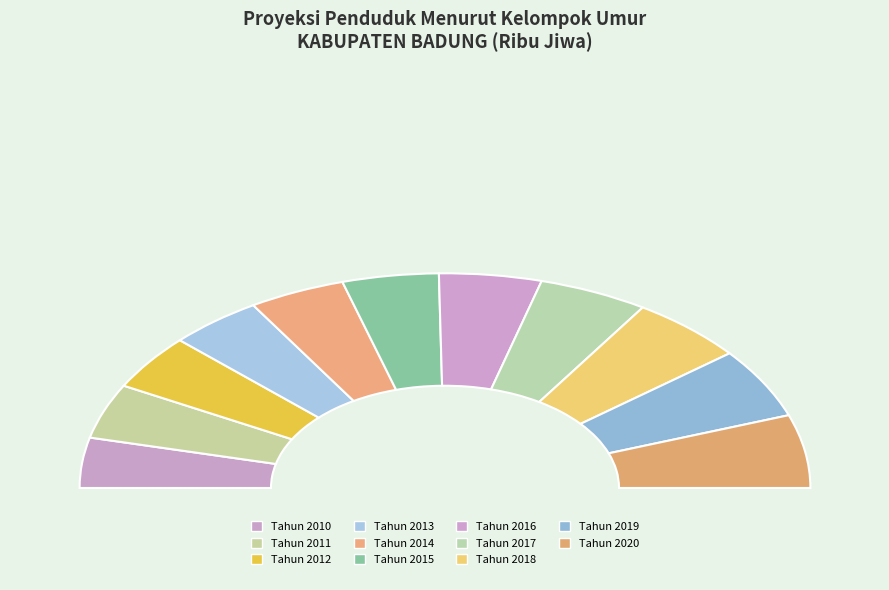

What percentage is the Tahun 2014 slice, to the nearest percent?

9%